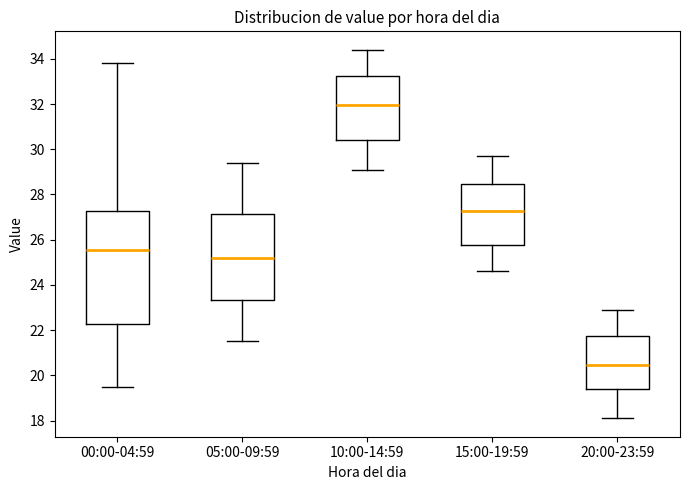

Where does the upper whisker of the box for 05:00-09:59 end on the y-axis? The values are not printed on the chart, so give them approximately, as read against the axis.

29.4